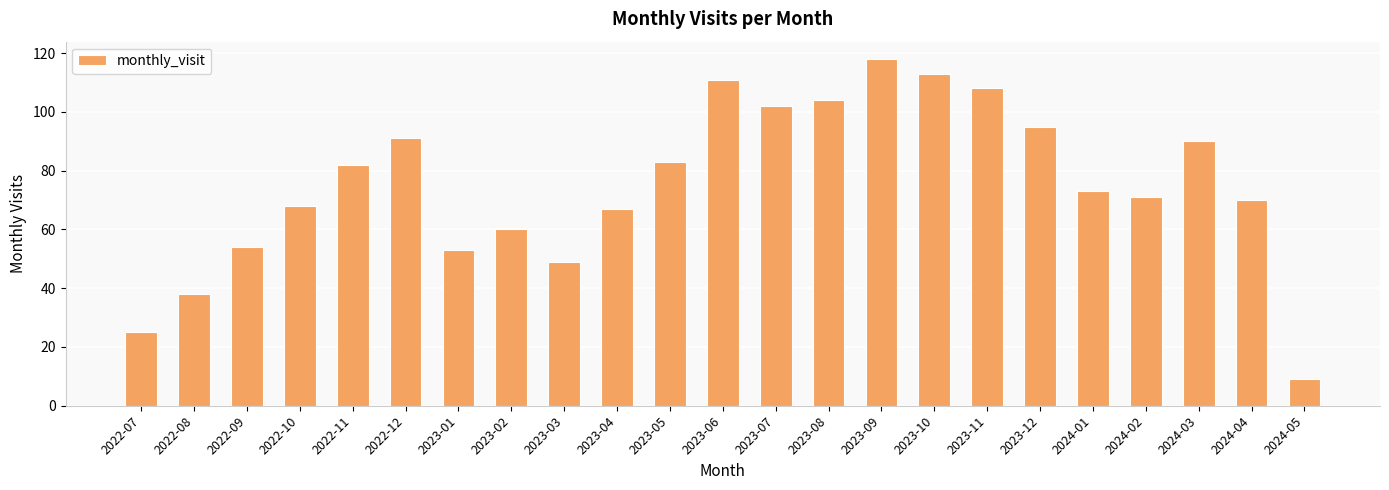

What is the average value?

75